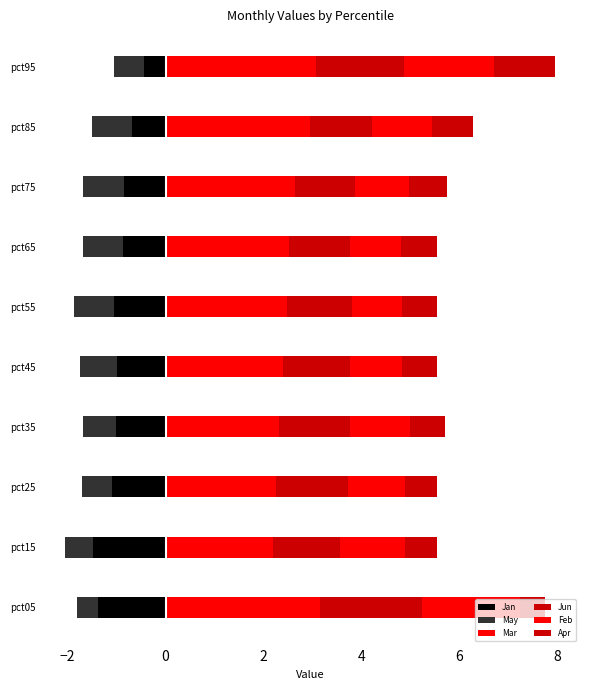

What is the average value of the Jan series?

-1.0